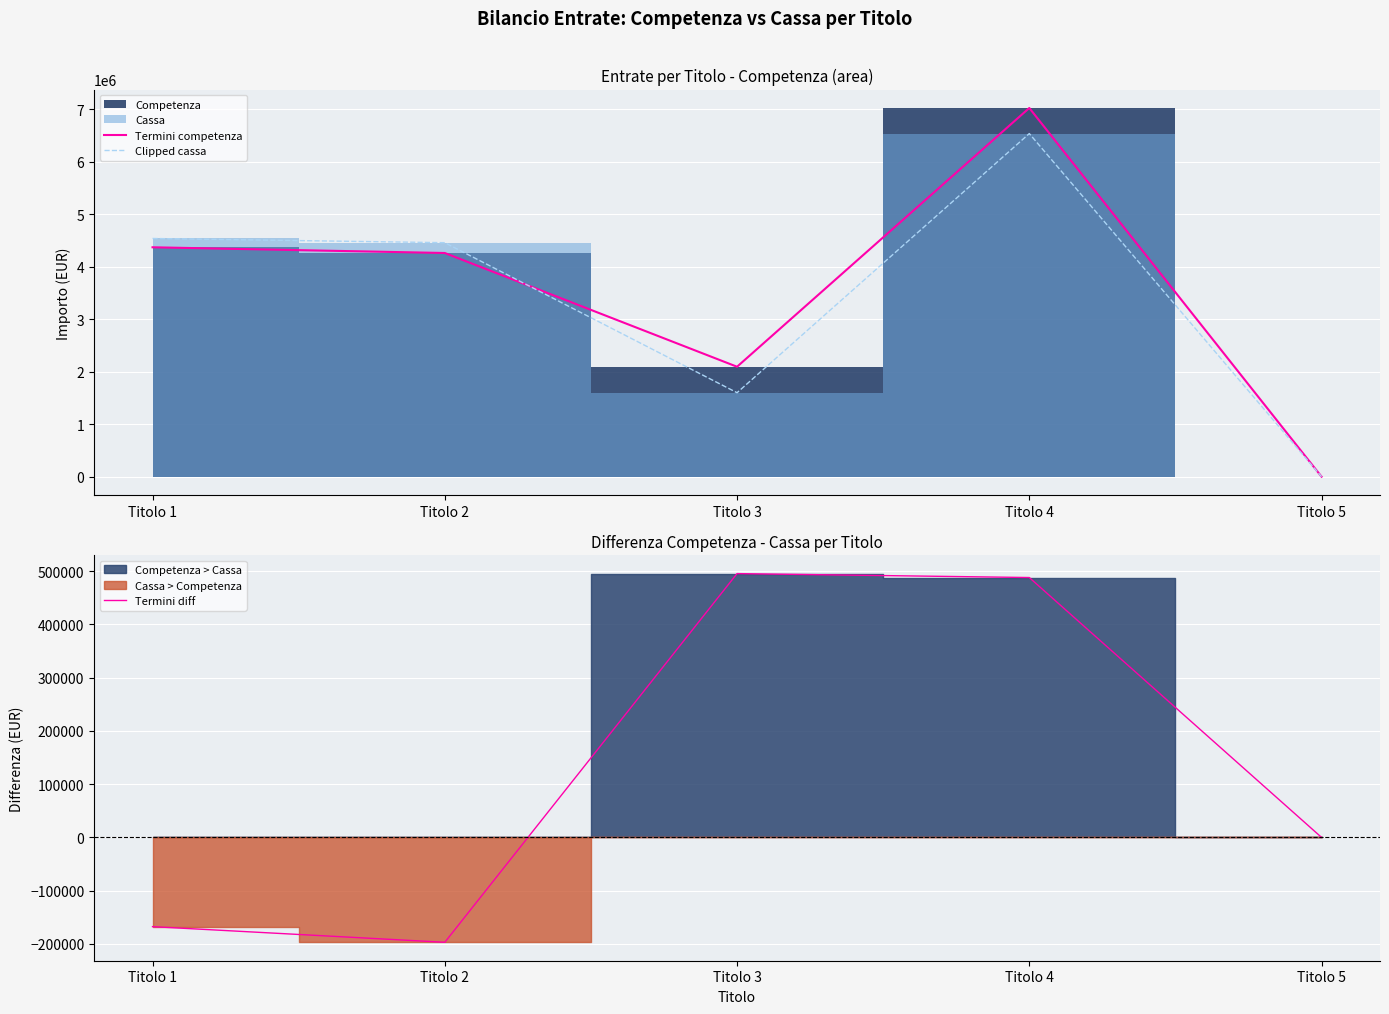

Which series has the largest total across all categories?

Termini competenza